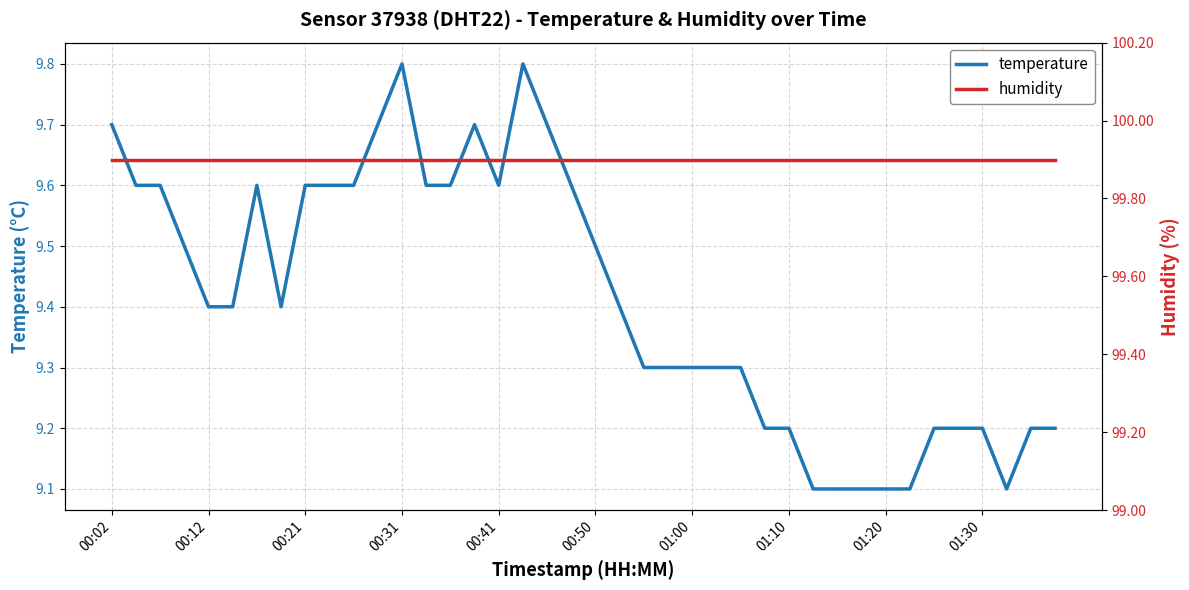

Which label corresponds to the largest value in the chart?

00:02